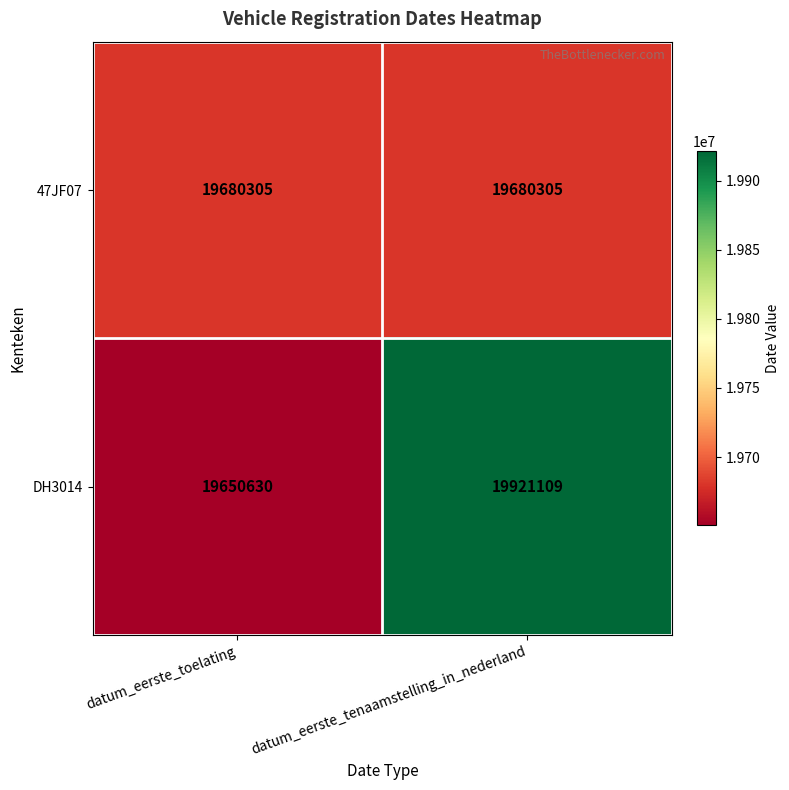

What is the difference between the DH3014 values at datum_eerste_tenaamstelling_in_nederland and datum_eerste_toelating?

270479